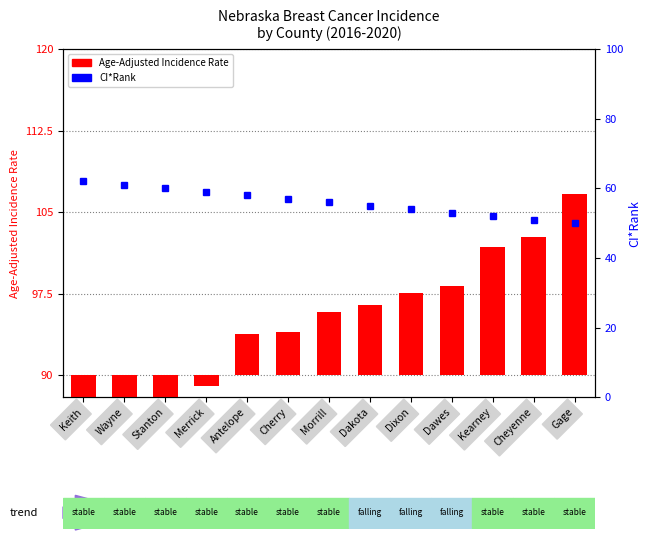

Between Merrick and Gage, which series saw the biggest shift?

Age-Adjusted Incidence Rate